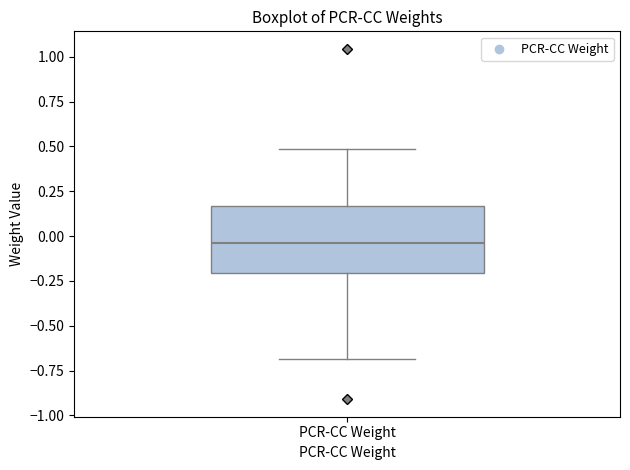

Where does the median line of the box for PCR-CC Weight sit on the y-axis? The values are not printed on the chart, so give them approximately, as read against the axis.

-0.05